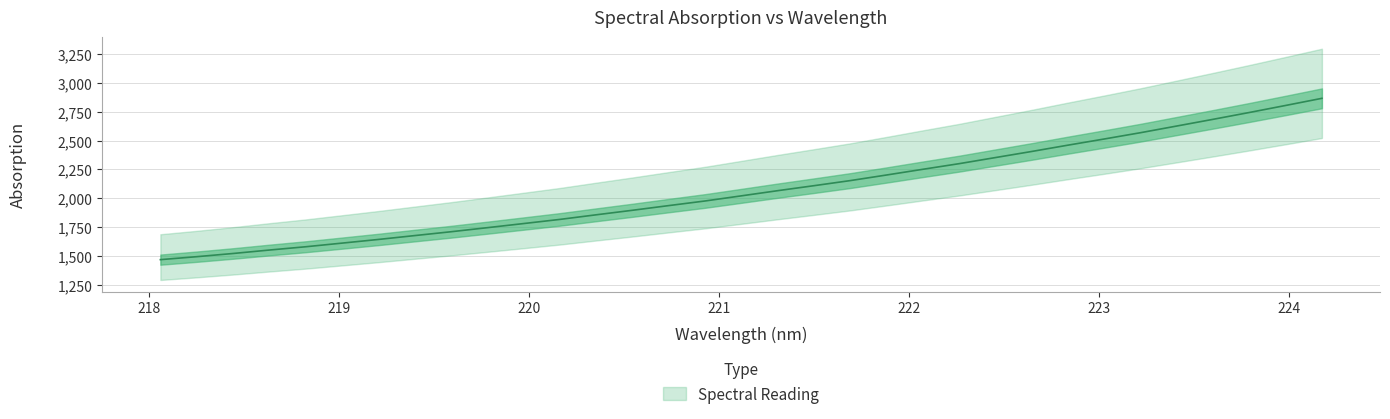

What is the difference between the maximum and minimum values?

1398.2